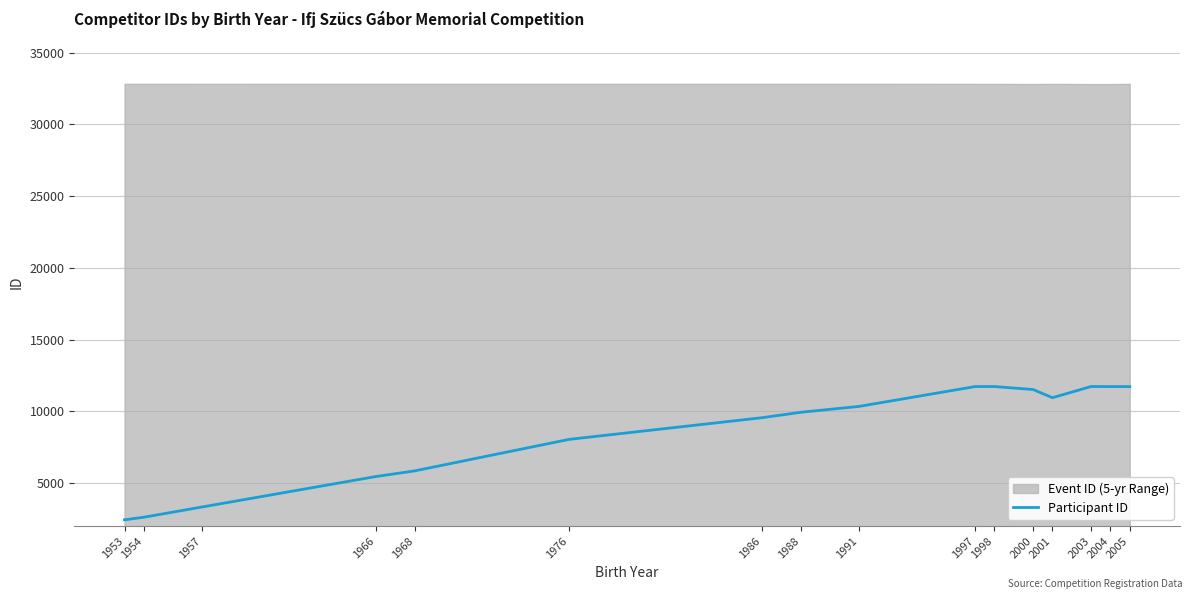

What is the change in value from 1957 to 2005?

+8395